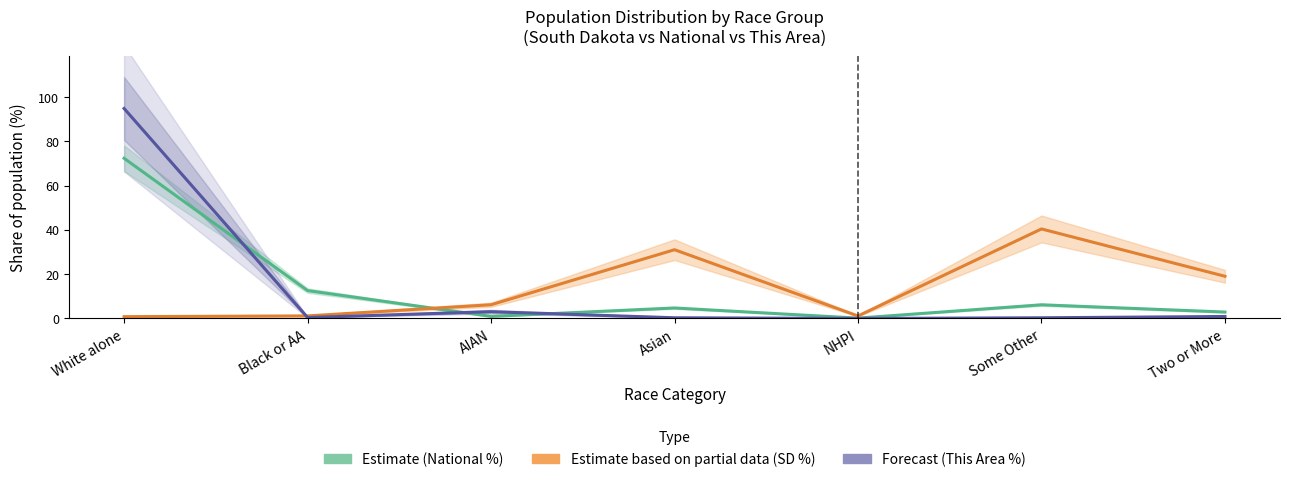

Which series ends up on top after the final intersection of Forecast (This Area %) and Estimate based on partial data (SD %)?

Estimate based on partial data (SD %)